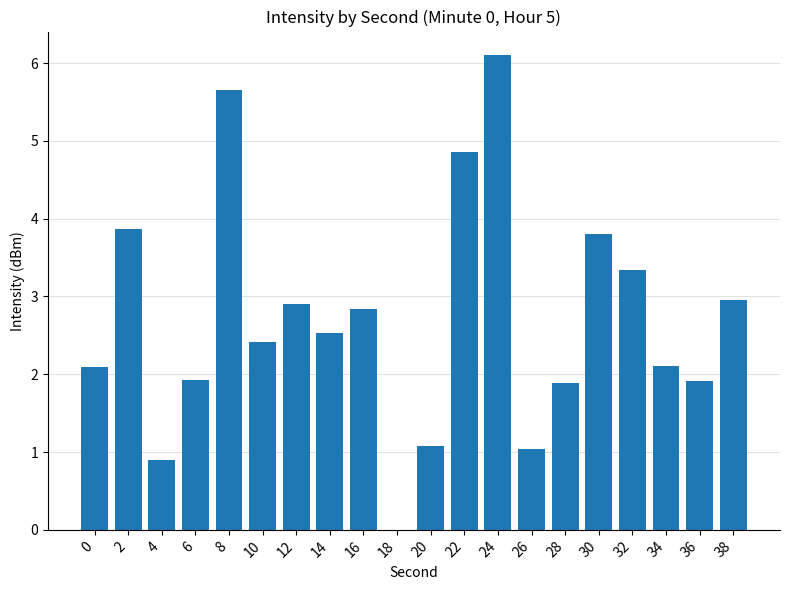

Reading left to right, list all the values displayed in this chart.

2.1	3.9	0.9	1.9	5.6	2.4	2.9	2.5	2.8	0.0	1.1	4.9	6.1	1.0	1.9	3.8	3.3	2.1	1.9	3.0